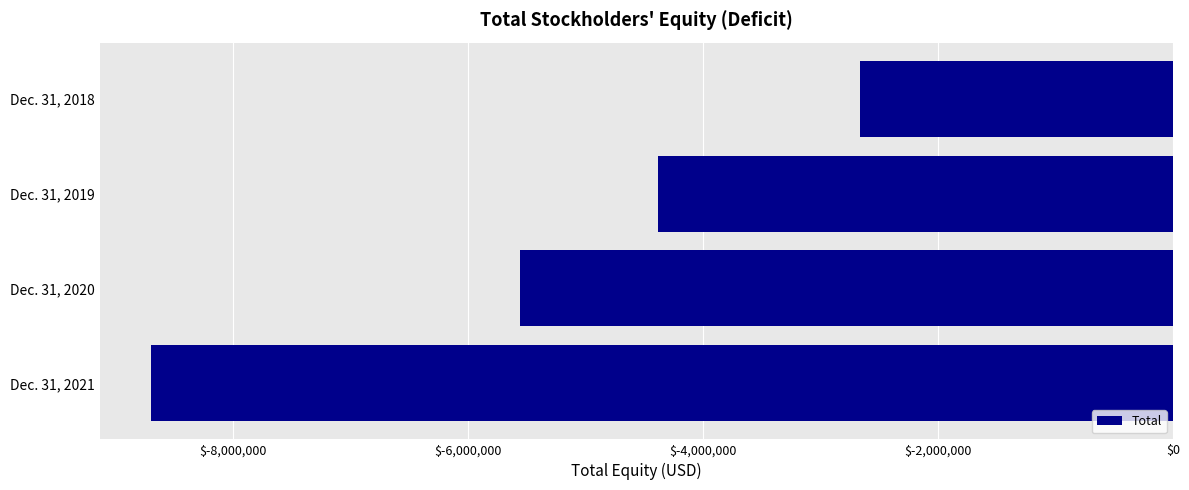

List the labels in order of value, largest first.

Dec. 31, 2018, Dec. 31, 2019, Dec. 31, 2020, Dec. 31, 2021